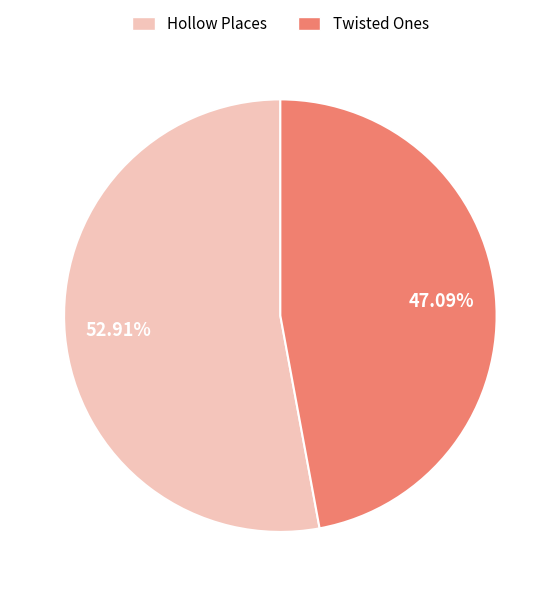

To the nearest percent, what is the average slice percentage?

50%